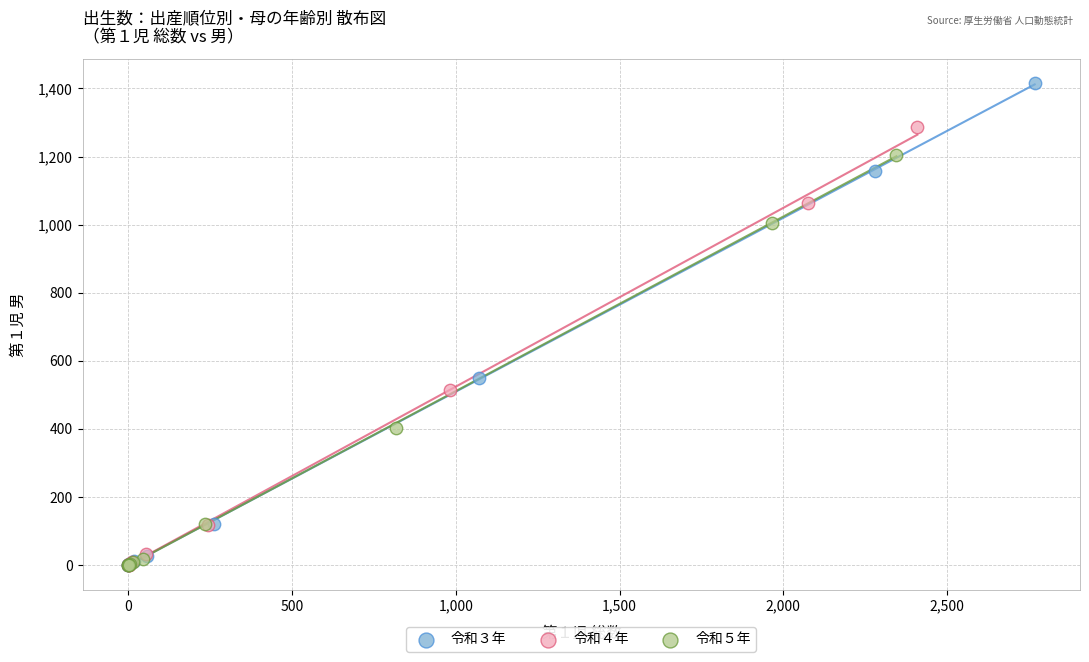

Which series has the widest spread of Y values?

令和３年